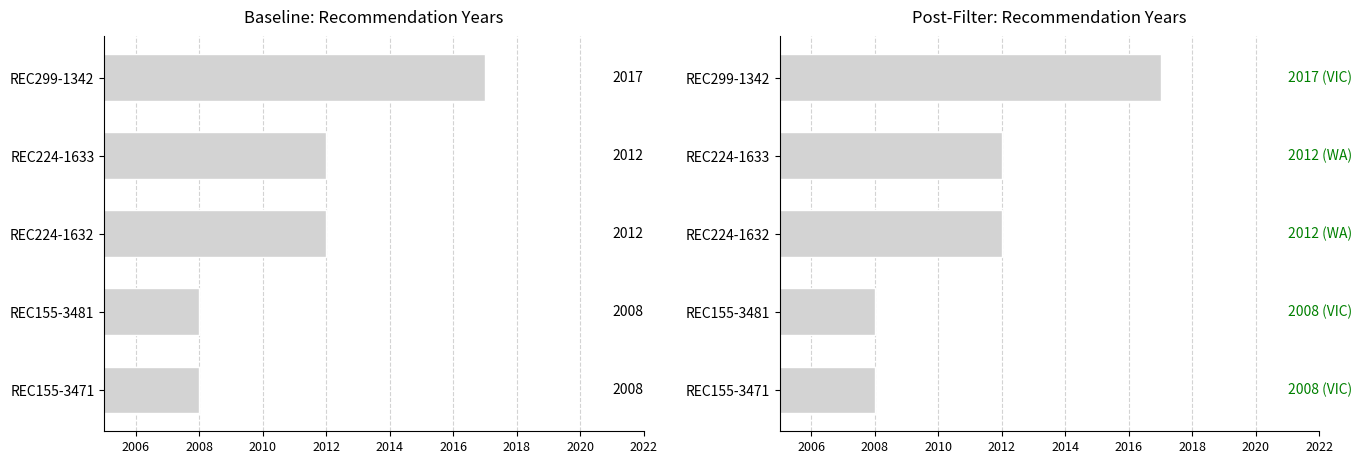

What is the minimum value shown in the chart?

2008